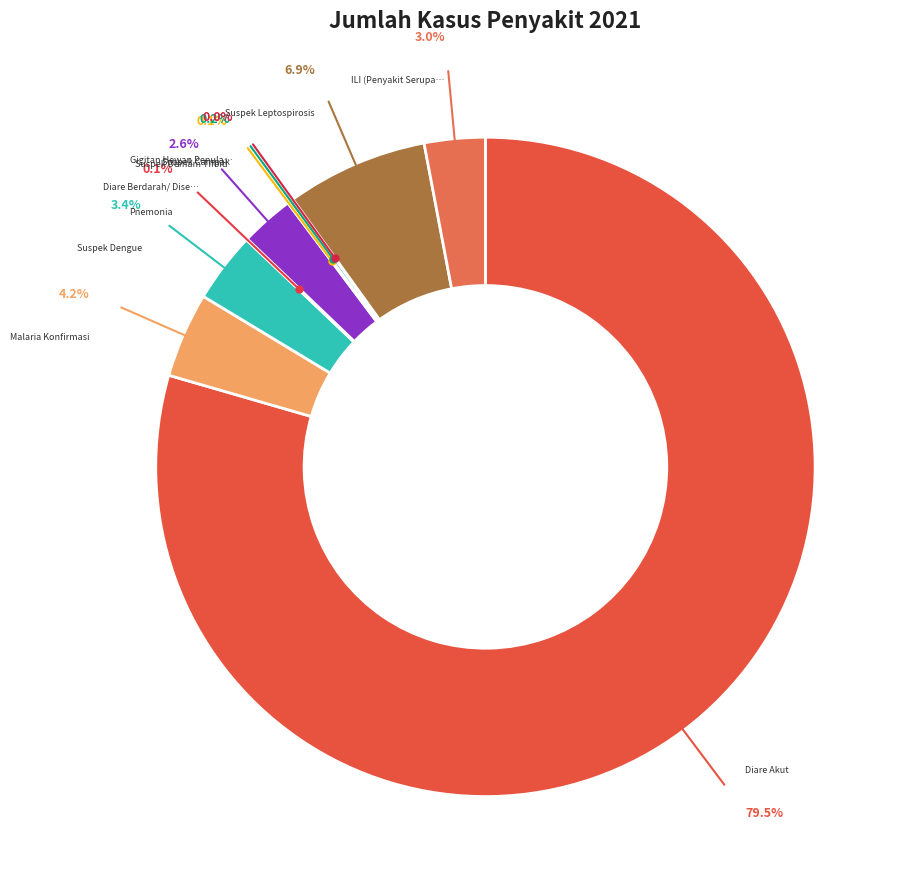

Which slice represents more than half of the pie?

Diare Akut